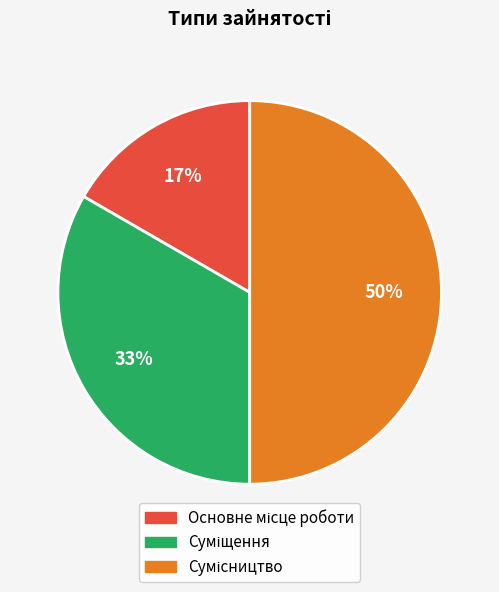

How many slices are in this pie chart?

3